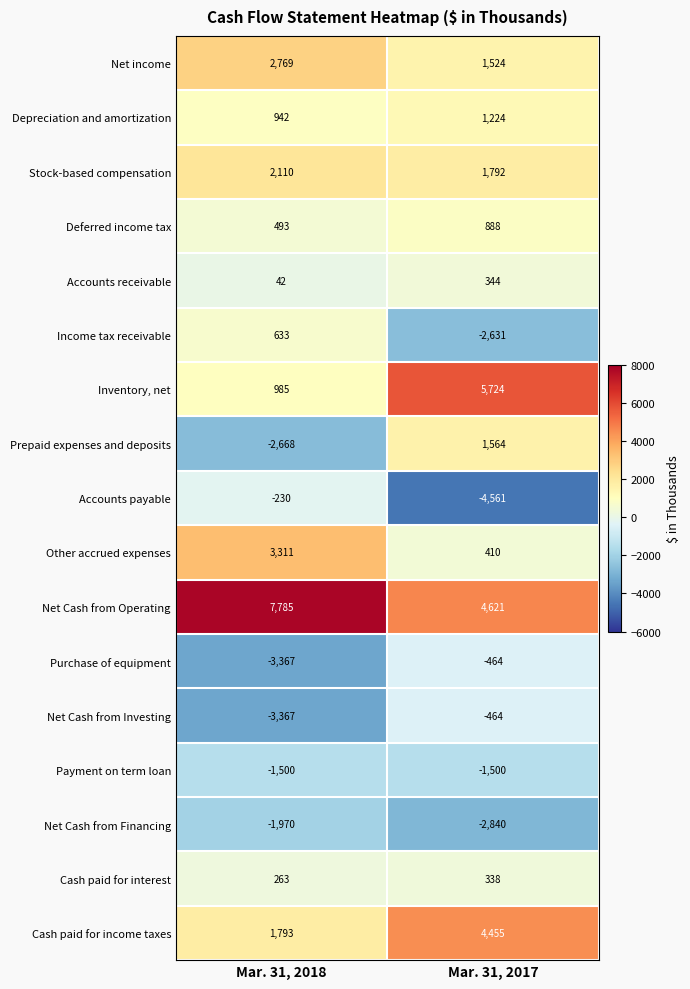

What is the maximum value shown in the chart?

7785